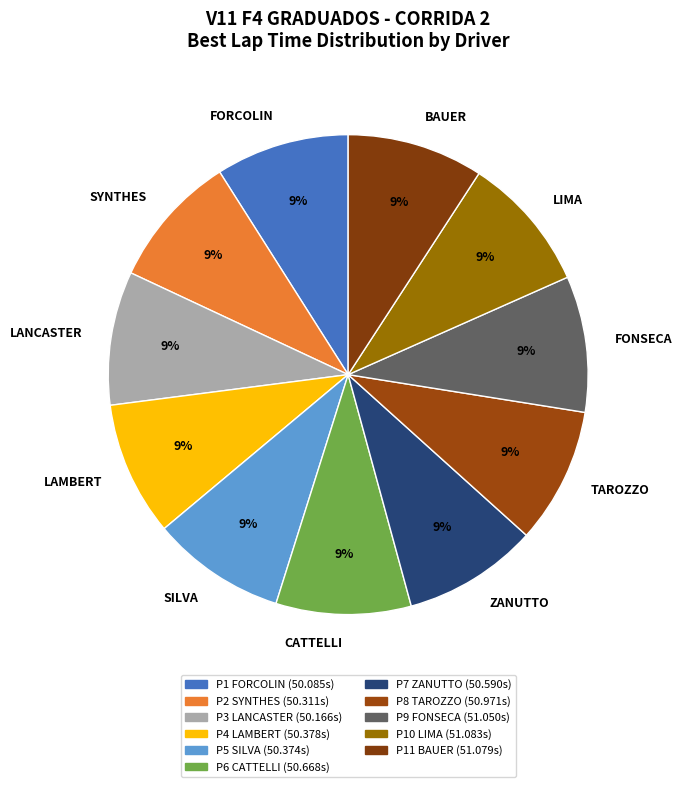

Does any single category account for the majority?

No